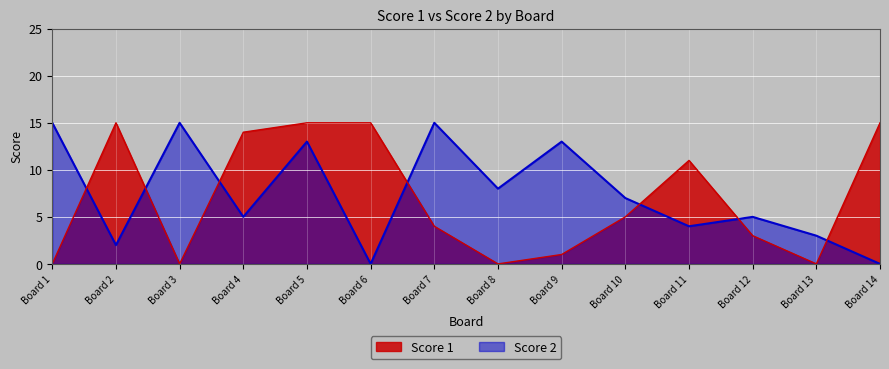

Where does the Score 2 line series first go above 7?

Board 1